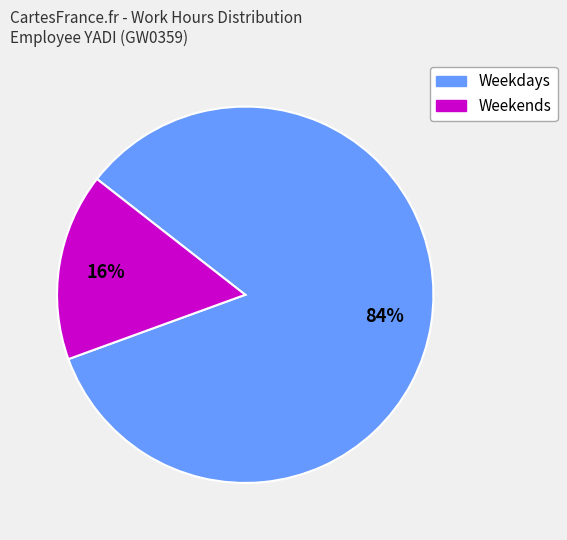

Is there any slice that represents more than half of the pie?

Yes